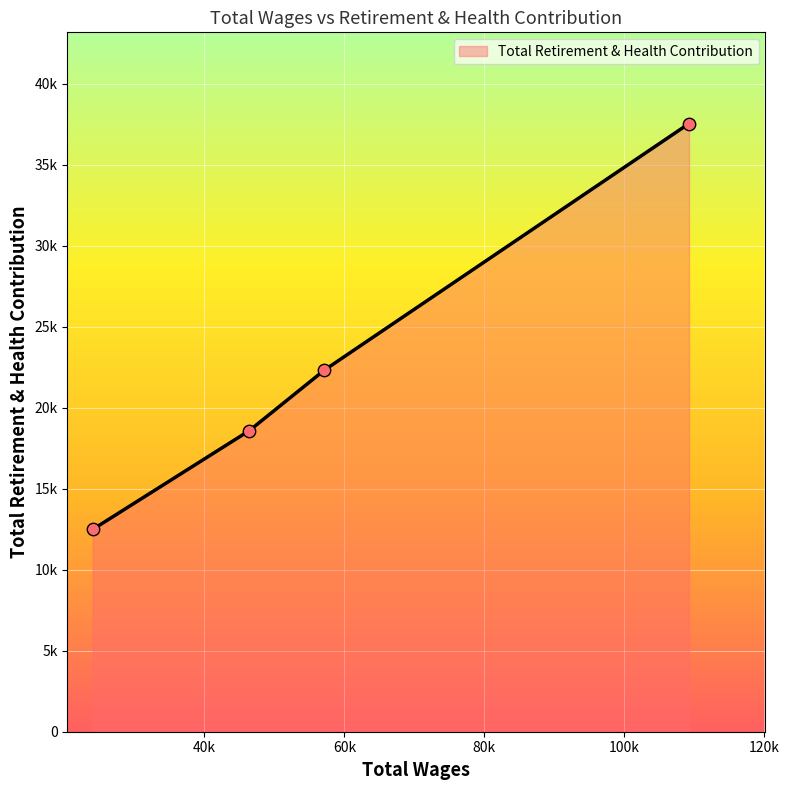

Does the chart have visible grid lines?

Yes